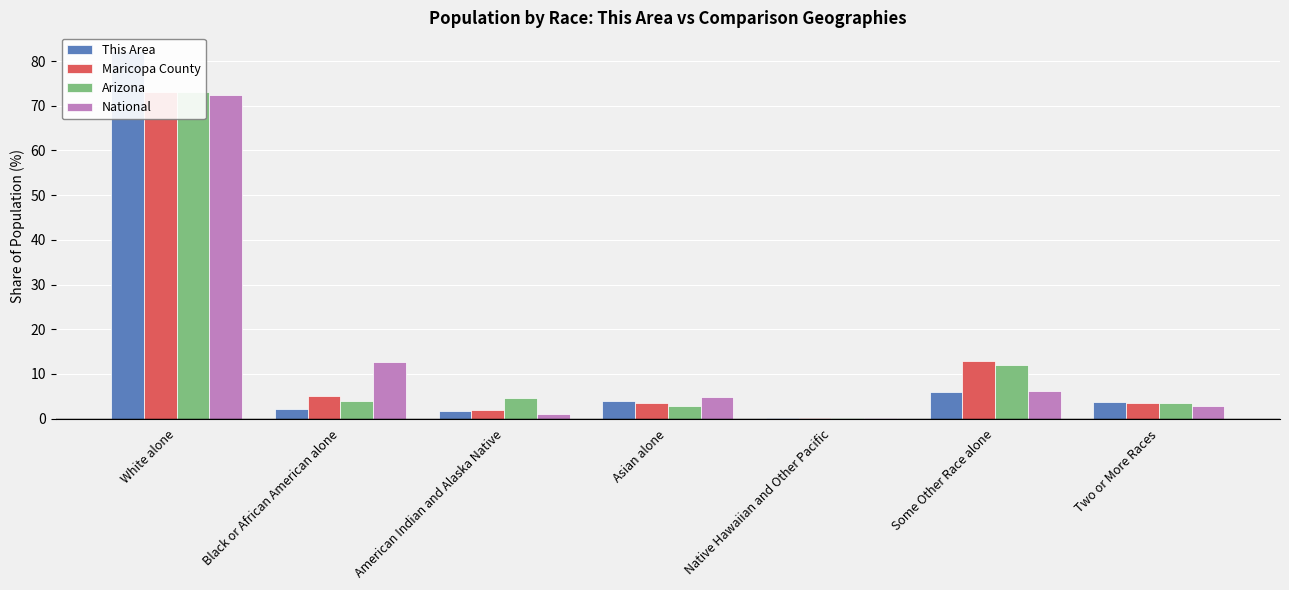

What is the maximum value for Arizona?

73.0